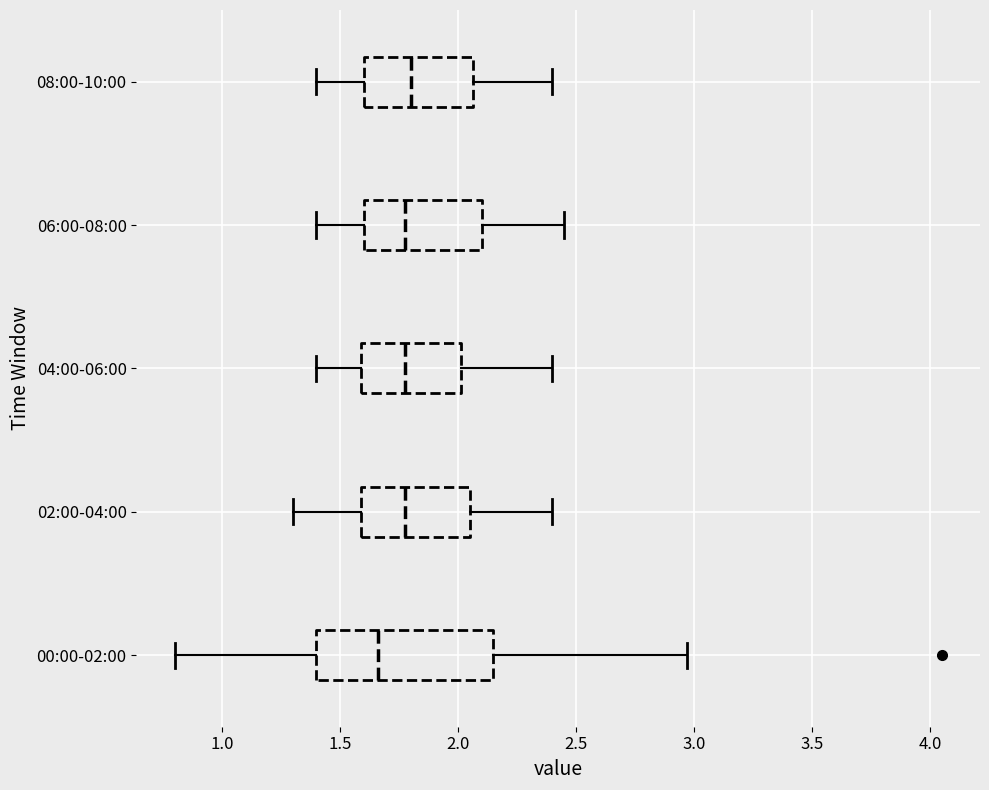

Which box is the widest, from its left edge to its right edge?

00:00-02:00